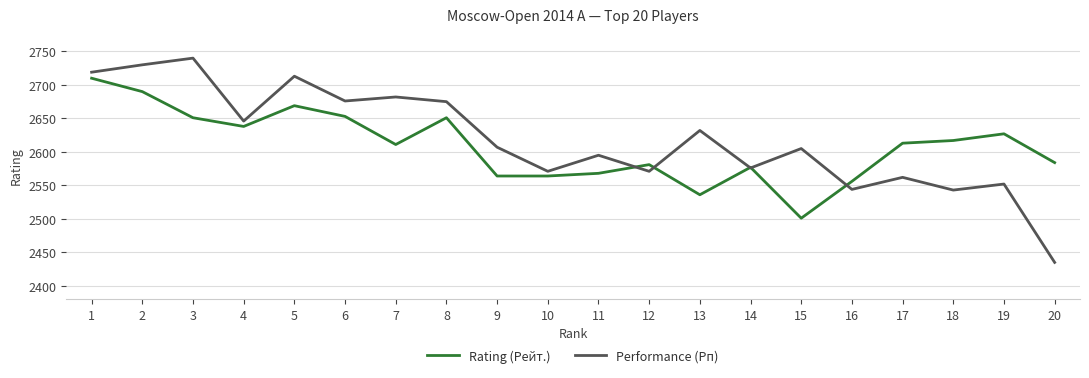

Rank the series by their maximum value, from lowest to highest.

Rating (Рейт.), Performance (Рп)